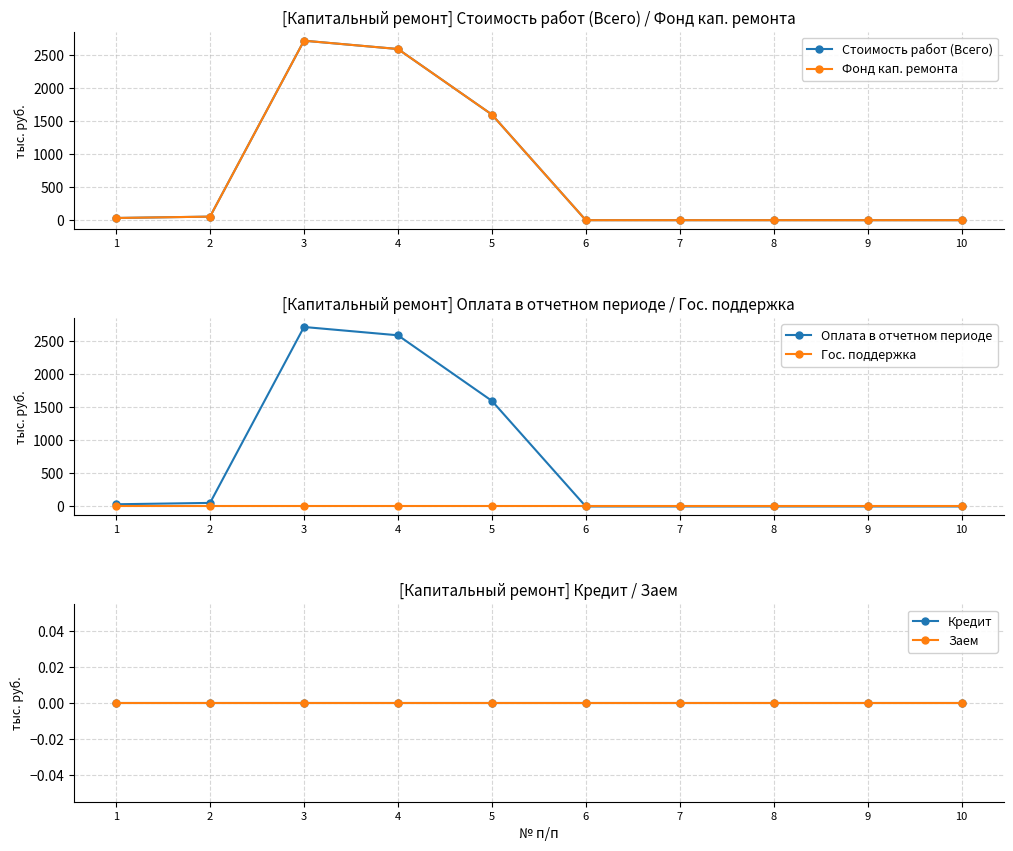

True or false: Оплата в отчетном периоде and Кредит cross at least once.

False